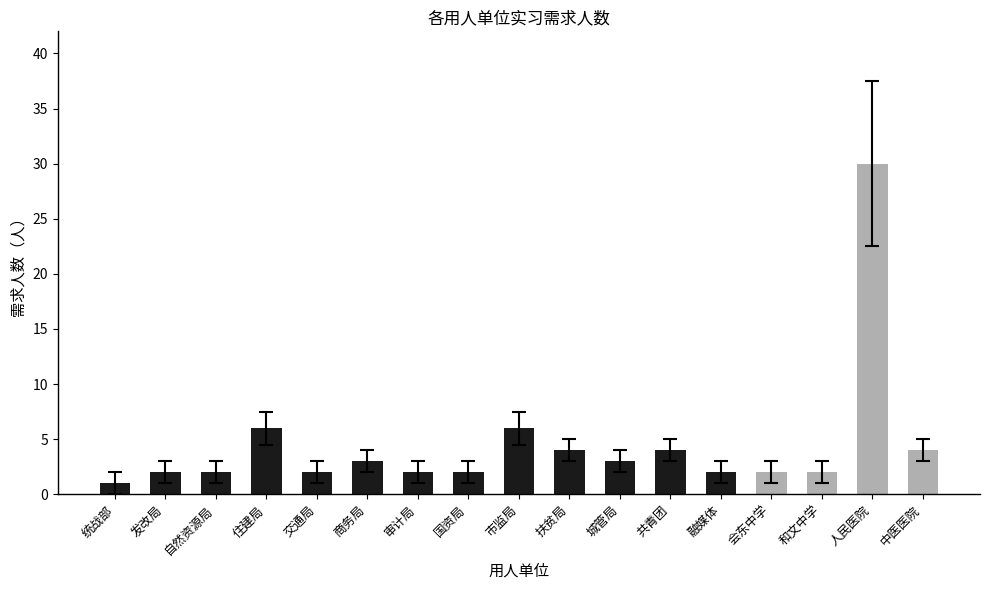

Reading right to left, list all the values displayed in this chart.

4	30	2	2	2	4	3	4	6	2	2	3	2	6	2	2	1